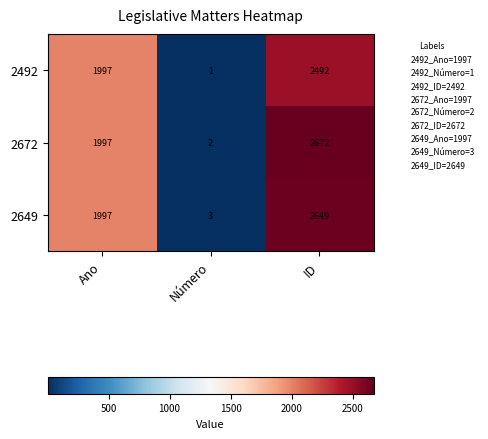

The 2672 series shows 481 at Ano. True or false?

False